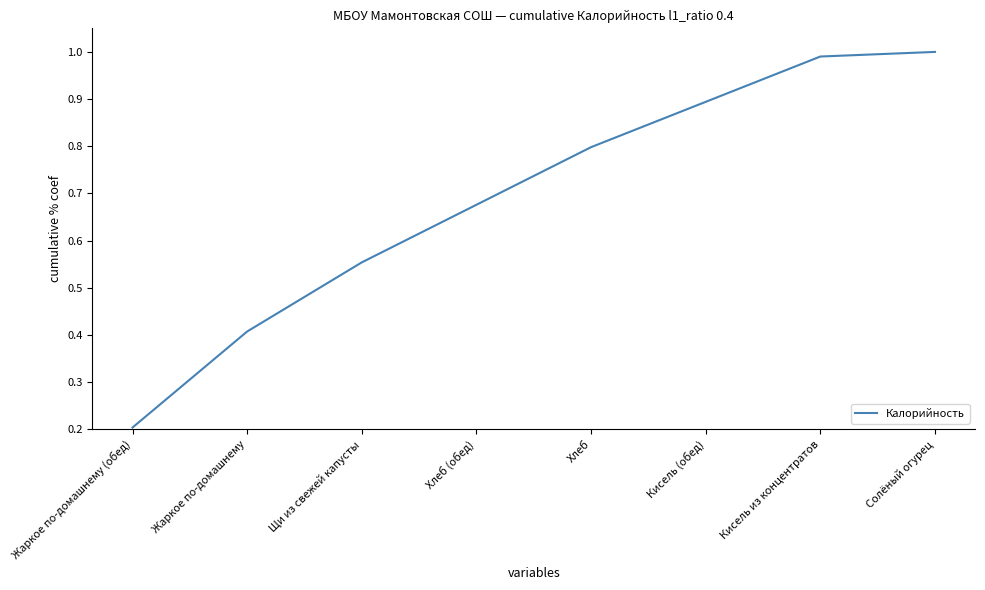

Which label corresponds to the smallest value in the chart?

Жаркое по-домашнему (обед)